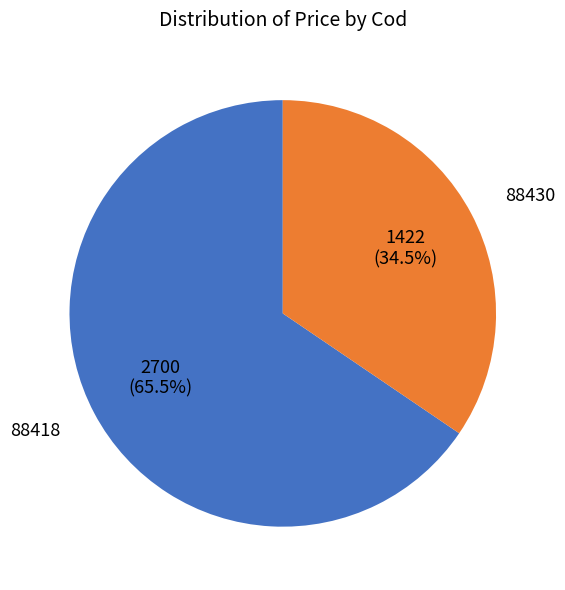

Is there any slice that represents more than half of the pie?

Yes